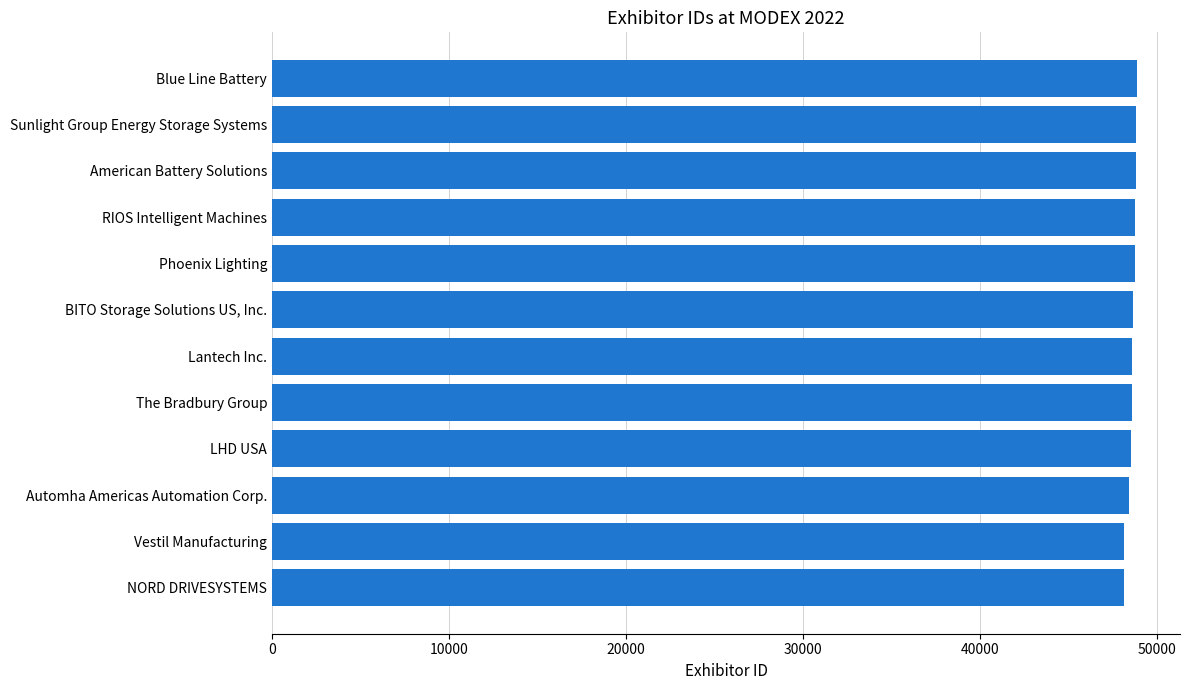

List the labels in order of value, smallest first.

NORD DRIVESYSTEMS, Vestil Manufacturing, Automha Americas Automation Corp., LHD USA, The Bradbury Group, Lantech Inc., BITO Storage Solutions US, Inc., Phoenix Lighting, RIOS Intelligent Machines, American Battery Solutions, Sunlight Group Energy Storage Systems, Blue Line Battery